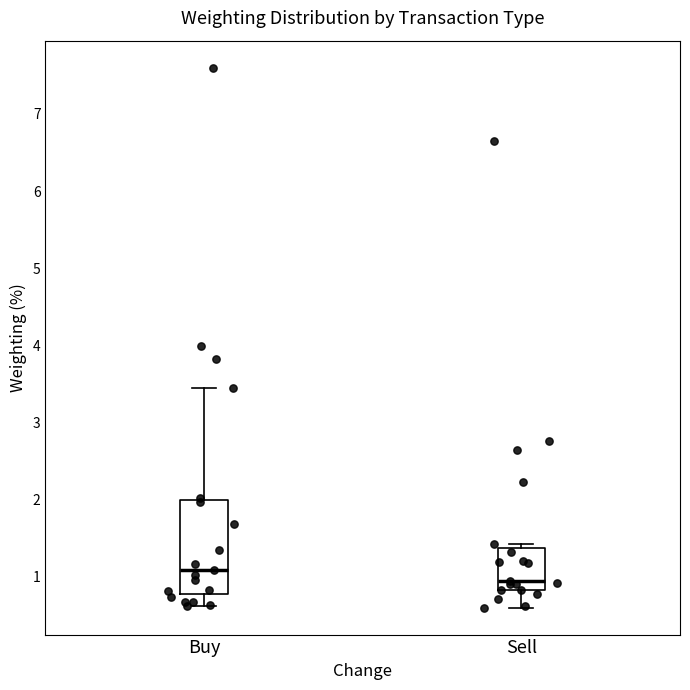

Which box has the lowest median line?

Sell